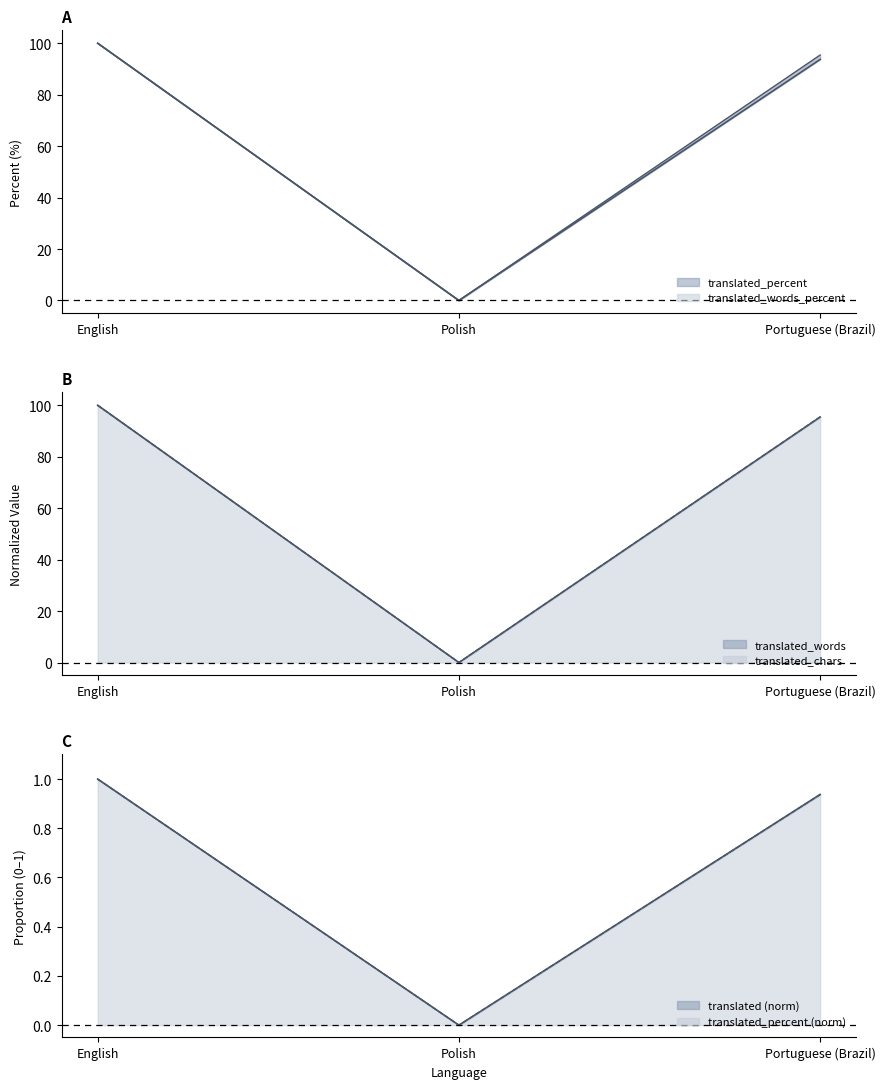

At which label is translated_percent closest to 50?

Portuguese (Brazil)